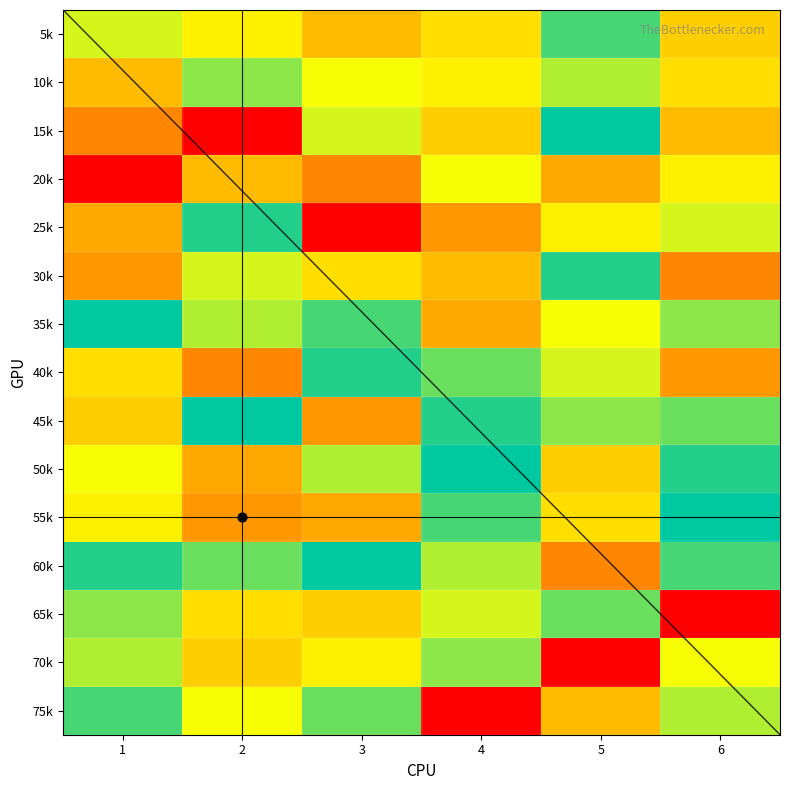

Between 1 and 5, which series saw the biggest shift?

70k